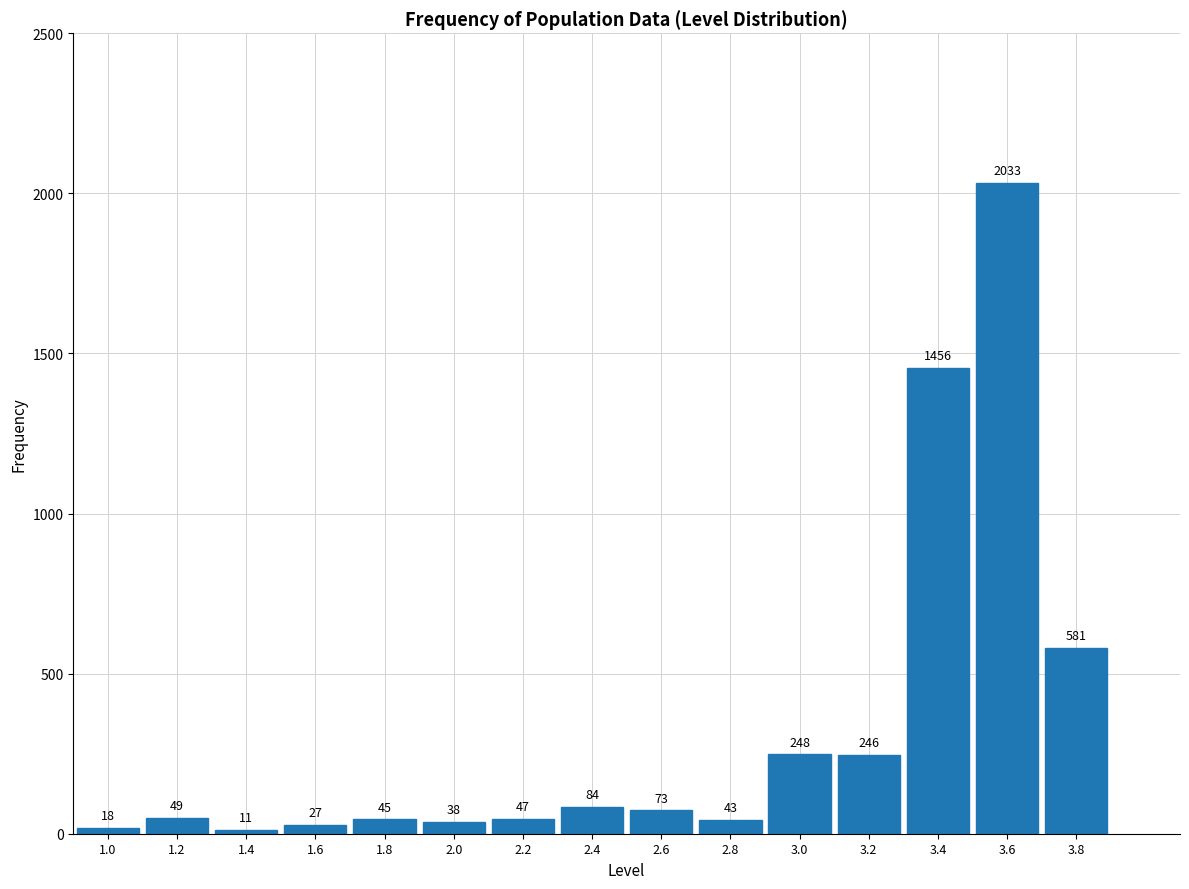

Reading left to right, list all the values displayed in this chart.

18	49	11	27	45	38	47	84	73	43	248	246	1456	2033	581